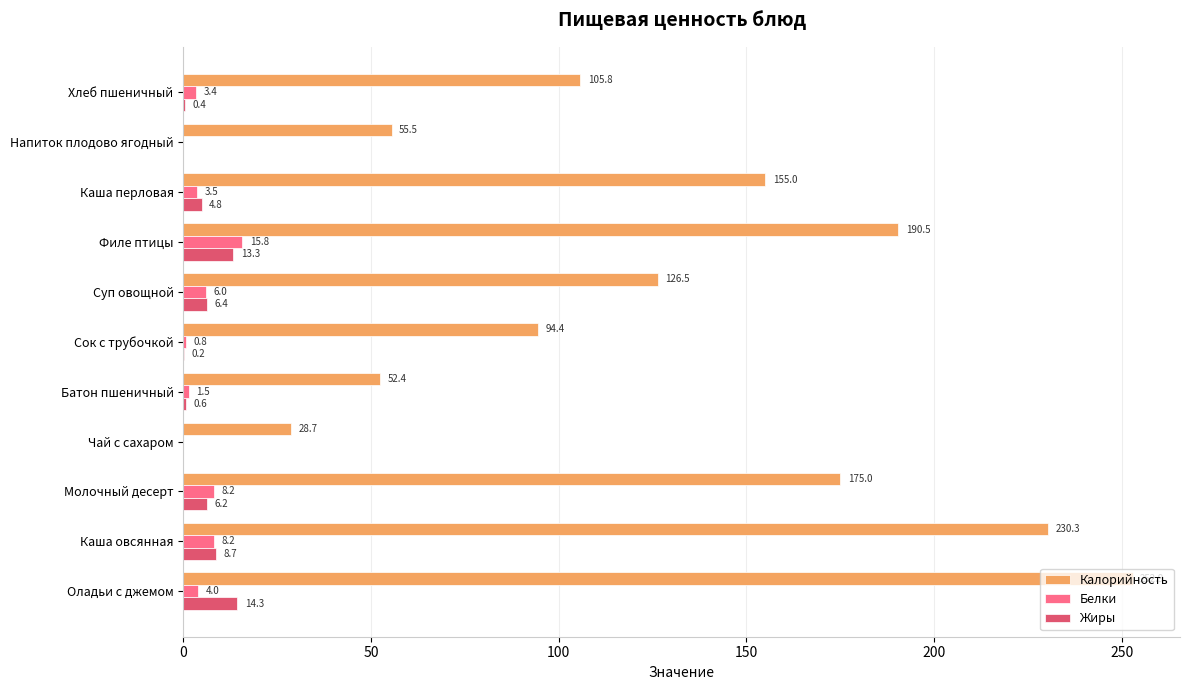

What value does the Жиры series have at Батон пшеничный?

0.6